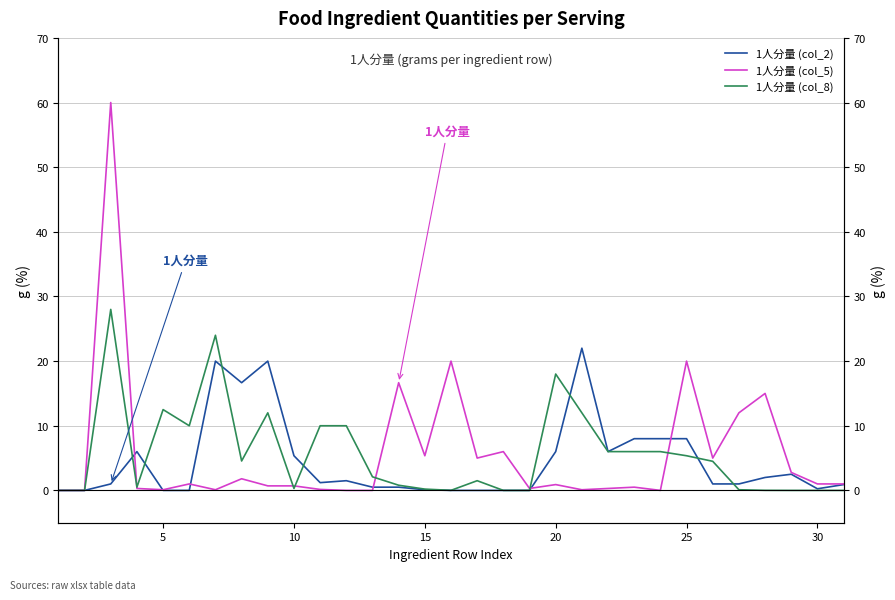

Reading left to right, extract all data points from this chart.

1人分量 (col_2): 0.0	0.0	1.0	6.0	0.0	0.0	20.0	16.7	20.0	5.4	1.2	1.5	0.5	0.5	0.1	0.0	0.0	0.0	0.0	6.0	22.0	6.0	8.0	8.0	8.0	1.0	1.0	2.0	2.5	0.2	0.9
1人分量 (col_5): 0.0	0.0	60.0	0.3	0.1	1.0	0.1	1.8	0.7	0.7	0.1	0.0	0.0	16.7	5.4	20.0	5.0	6.0	0.3	0.9	0.1	0.3	0.5	0.0	20.0	5.0	12.0	15.0	2.8	1.0	1.0
1人分量 (col_8): 0.0	0.0	28.0	0.5	12.5	10.0	24.0	4.5	12.0	0.3	10.0	10.0	2.1	0.8	0.2	0.0	1.5	0.0	0.0	18.0	12.0	6.0	6.0	6.0	5.4	4.5	0.1	0.0	0.0	0.0	0.0